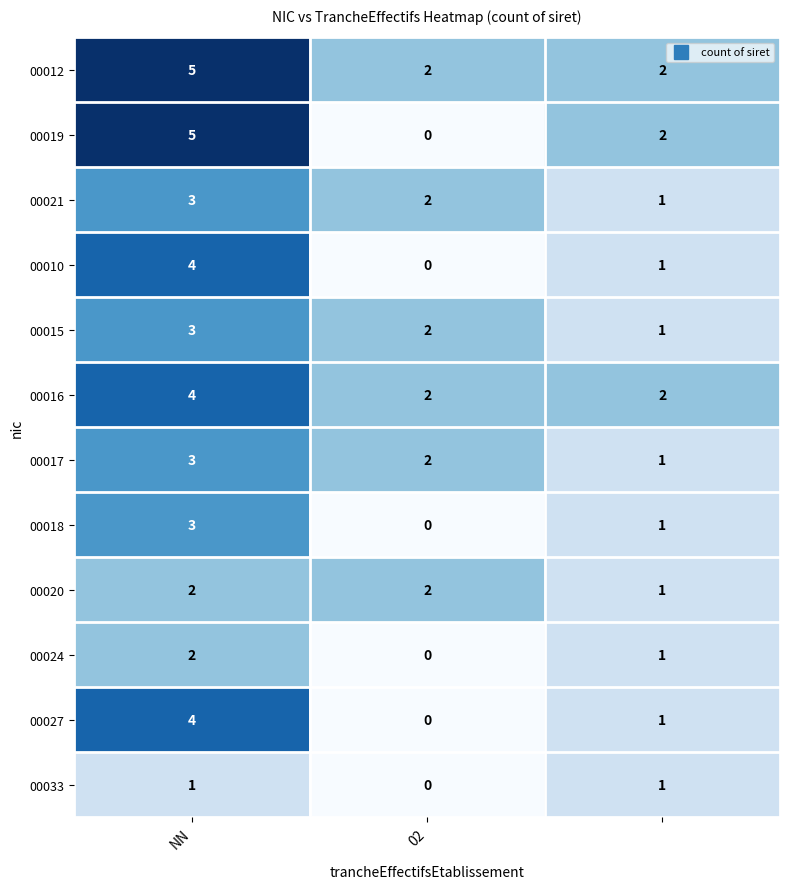

At how many categories does at least one series exceed 1?

3